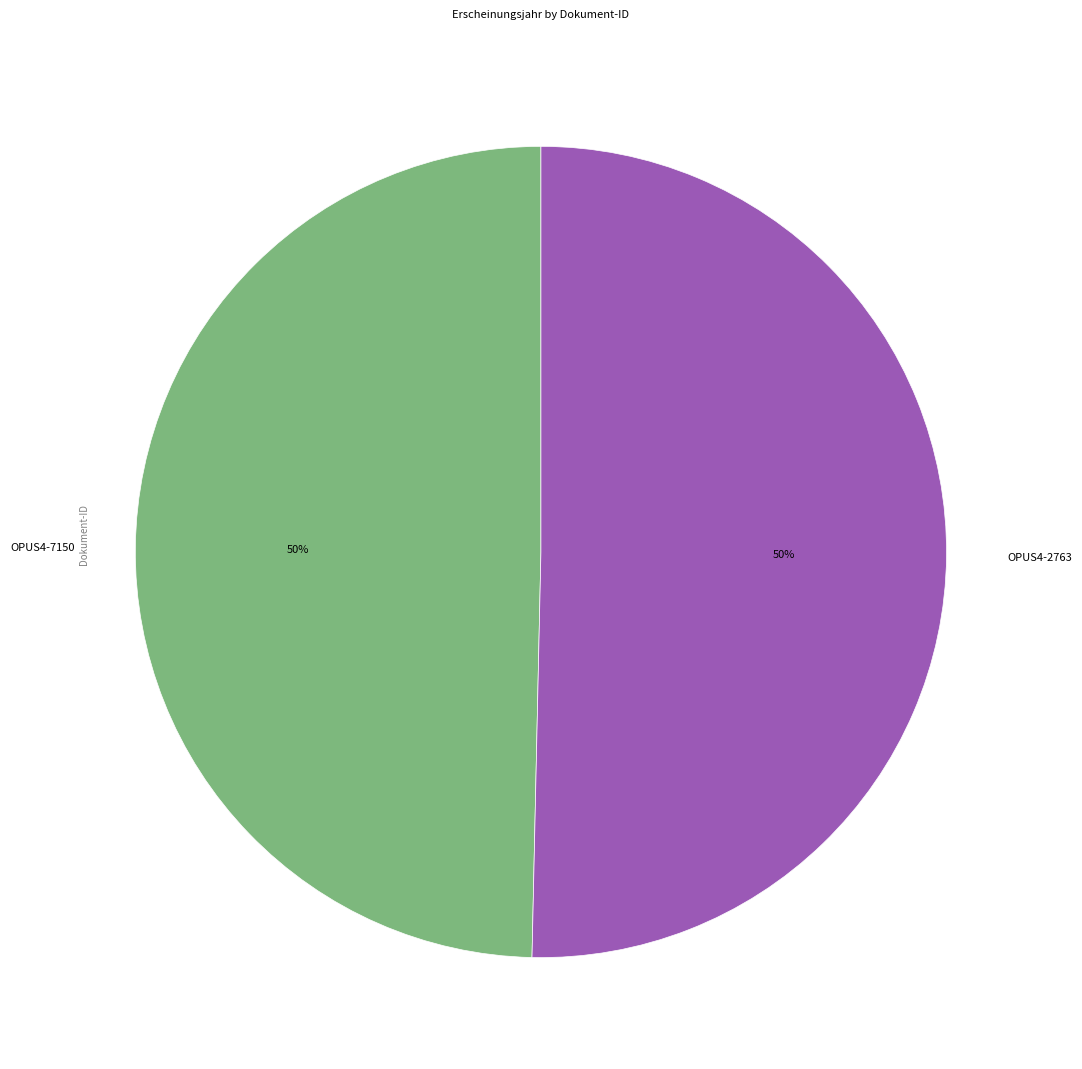

To the nearest percent, what portion does OPUS4-2763 represent?

50%